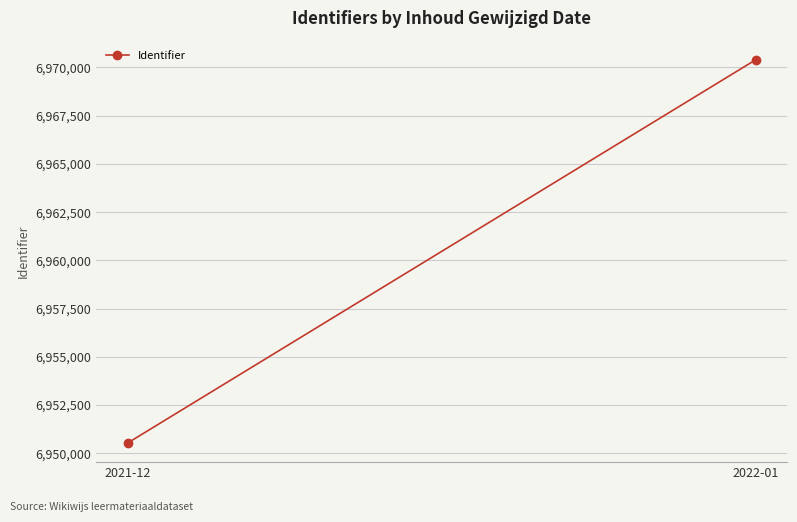

True or false: the data shows 6970395.5 at 2022-01.

True